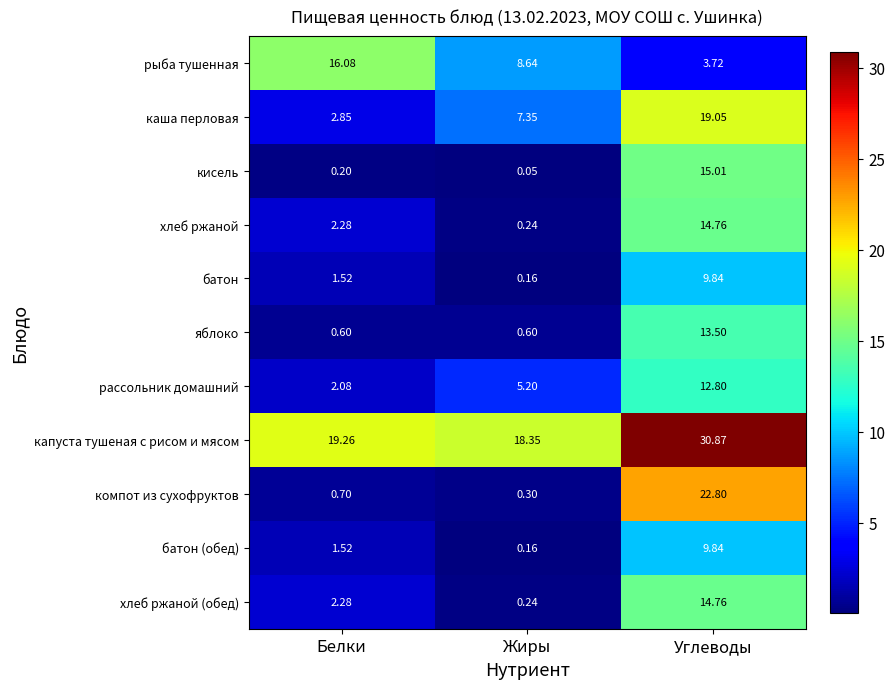

At which label is рыба тушенная closest to 9?

Жиры